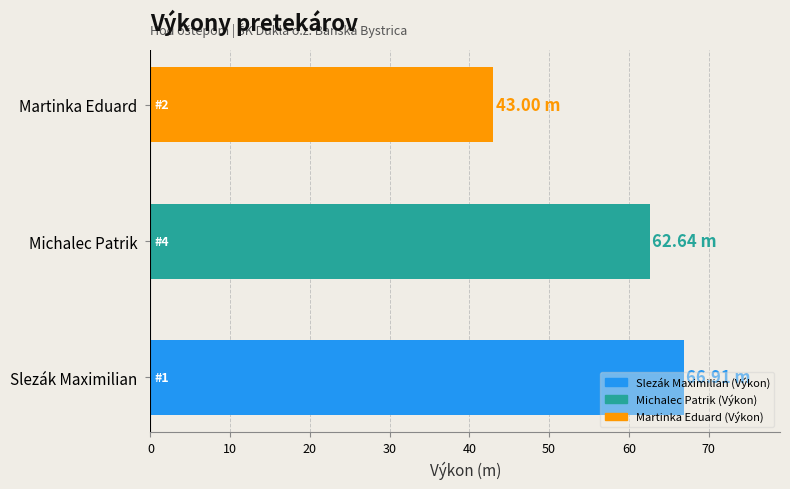

Does the chart contain stacked bars?

No